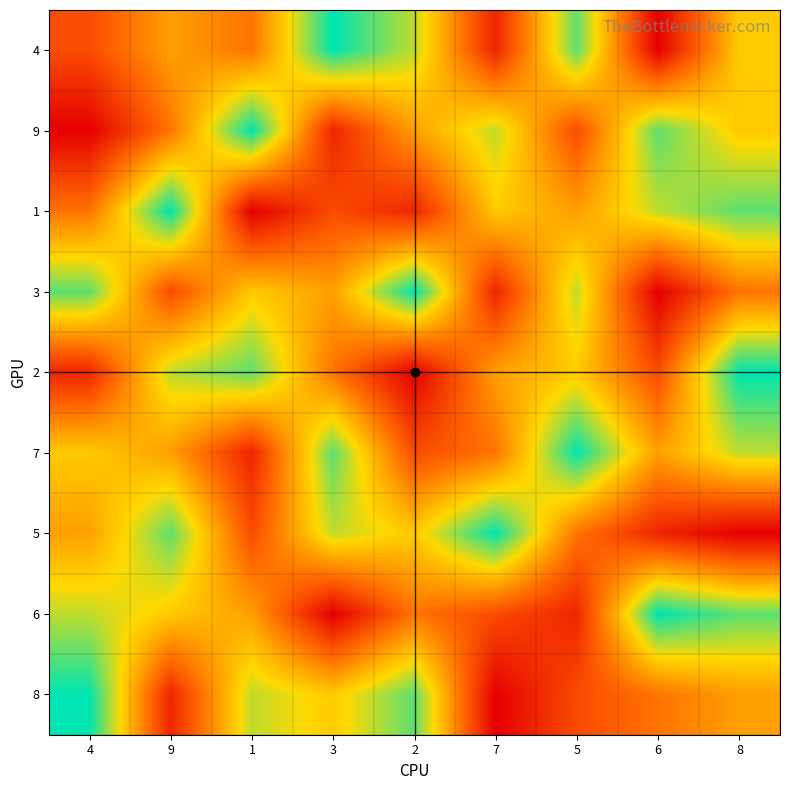

Reading right to left, what are all the values shown in this chart?

4: 8=6	6=1	5=8	7=2	2=7	3=9	1=4	9=5	4=3
9: 8=6	6=8	5=3	7=7	2=5	3=2	1=9	9=4	4=1
1: 8=8	6=7	5=5	7=6	2=2	3=3	1=1	9=9	4=4
3: 8=4	6=1	5=7	7=2	2=9	3=5	1=6	9=3	4=8
2: 8=9	6=3	5=6	7=5	2=1	3=4	1=8	9=7	4=2
7: 8=7	6=5	5=9	7=4	2=3	3=8	1=2	9=5	4=6
5: 8=1	6=2	5=4	7=9	2=6	3=7	1=3	9=8	4=5
6: 8=8	6=9	5=2	7=3	2=4	3=1	1=5	9=6	4=7
8: 8=5	6=4	5=3	7=1	2=8	3=6	1=7	9=2	4=9